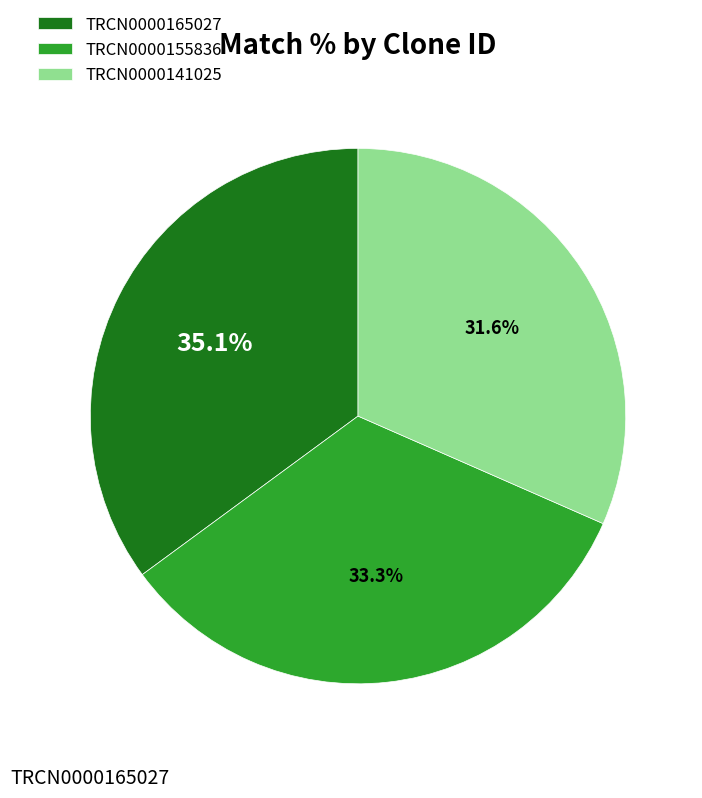

To the nearest percent, what percentage of the pie is TRCN0000141025?

32%